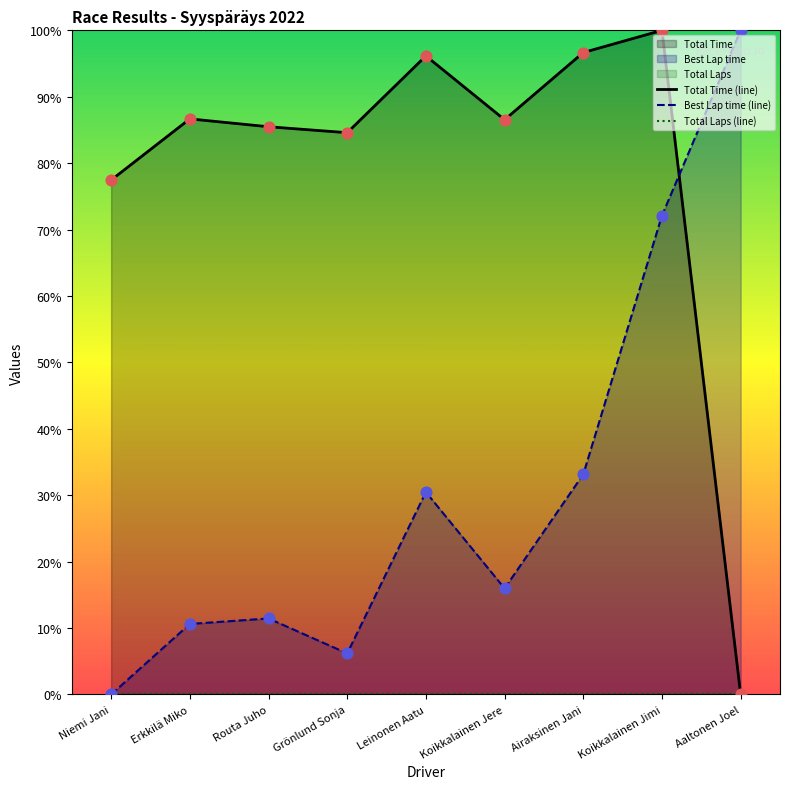

Which series has the largest total across all categories?

Total Time (line)